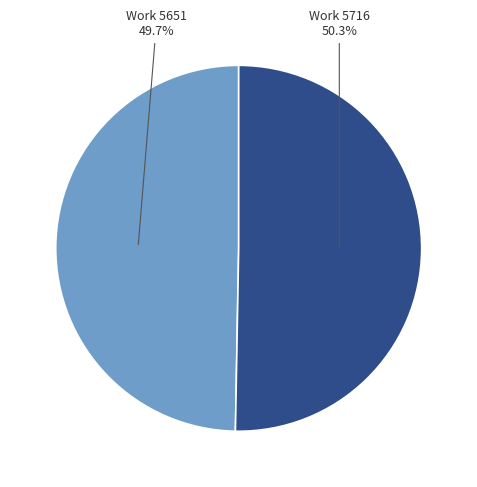

Approximately how many times larger is the value at Work 5651 compared to Work 5716?

1.0